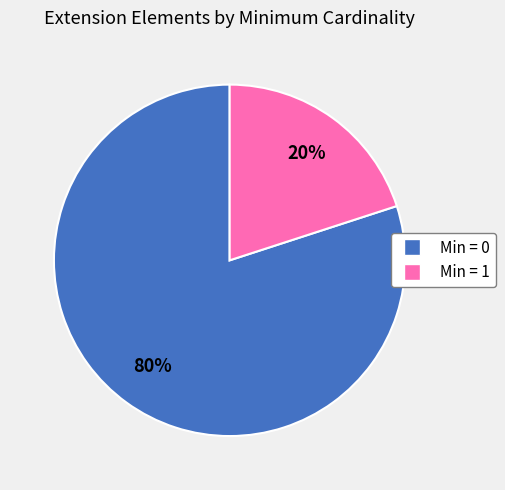

Which category has the smallest portion of the pie?

Min = 1